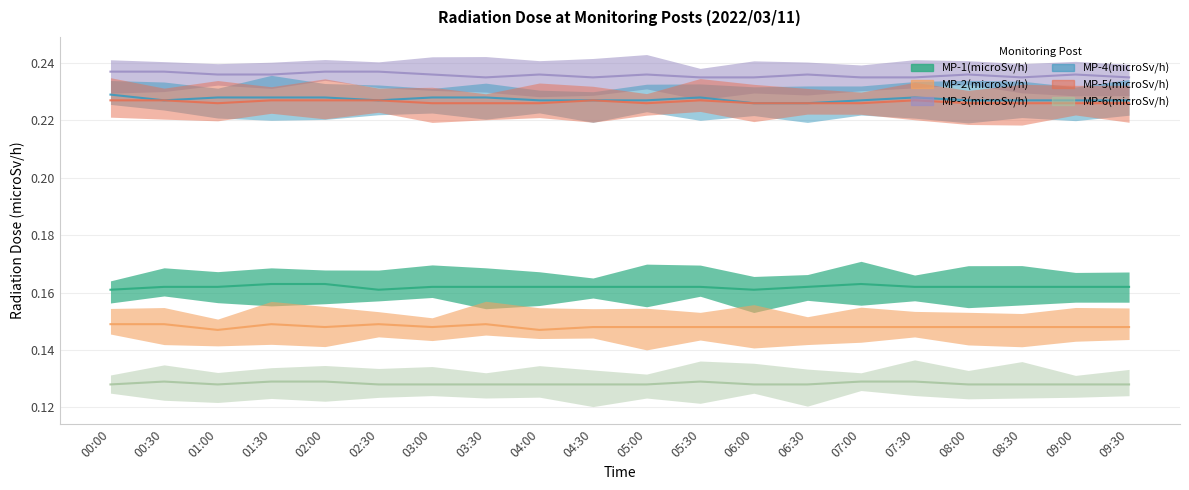

What is the total value across all series at 09:00?

1.1